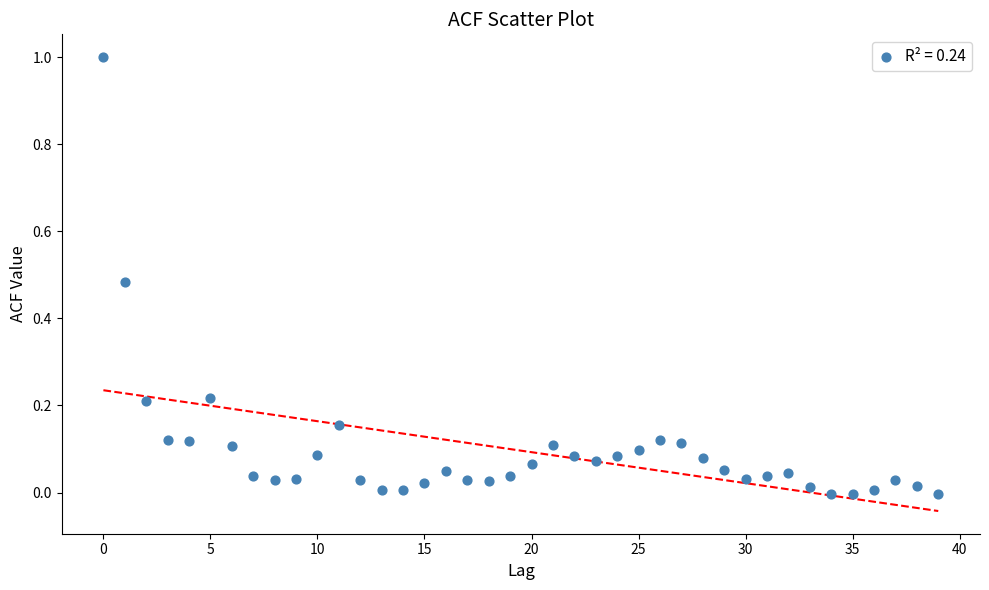

What is the range of Y values (max minus min)?

1.0